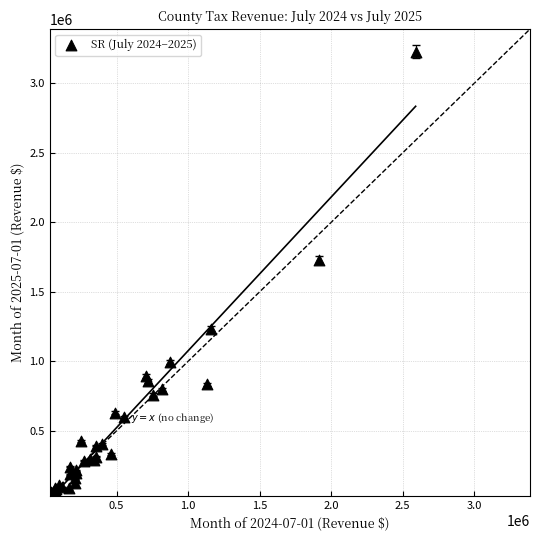

What Y value in the scatter plot is closest to 1633042?

1731340.0